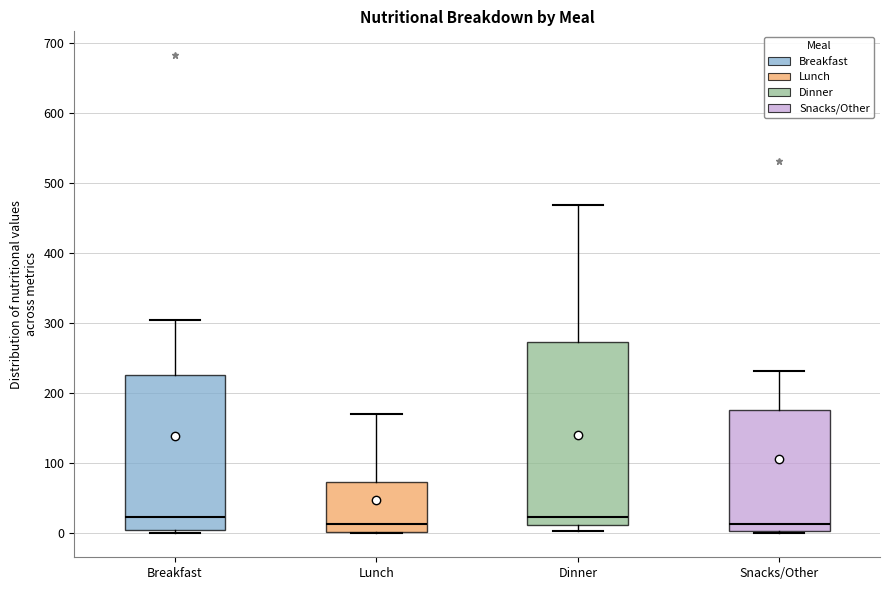

Reading left to right, read every box against the y-axis: the position of its median line, the range the box covers, and the ends of its whiskers. The values are not printed on the chart, so give them approximately, as read against the axis.

Breakfast: median 20, box 10 to 230, whiskers 0 to 310
Lunch: median 10, box 0 to 70, whiskers 0 to 170
Dinner: median 20, box 10 to 270, whiskers 0 to 470
Snacks/Other: median 10, box 0 to 180, whiskers 0 to 230